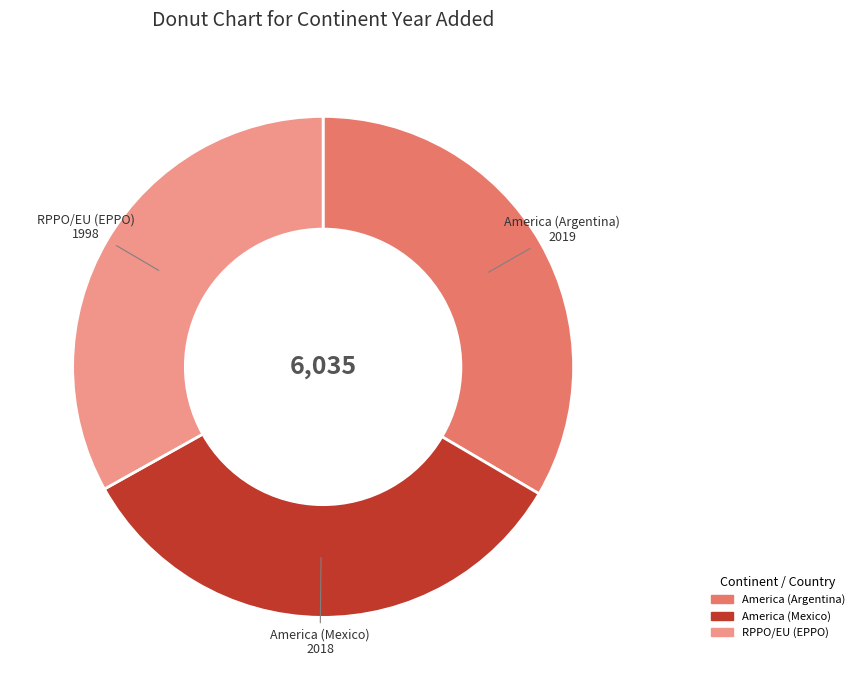

The America (Argentina) slice represents 33% of the pie. True or false?

True